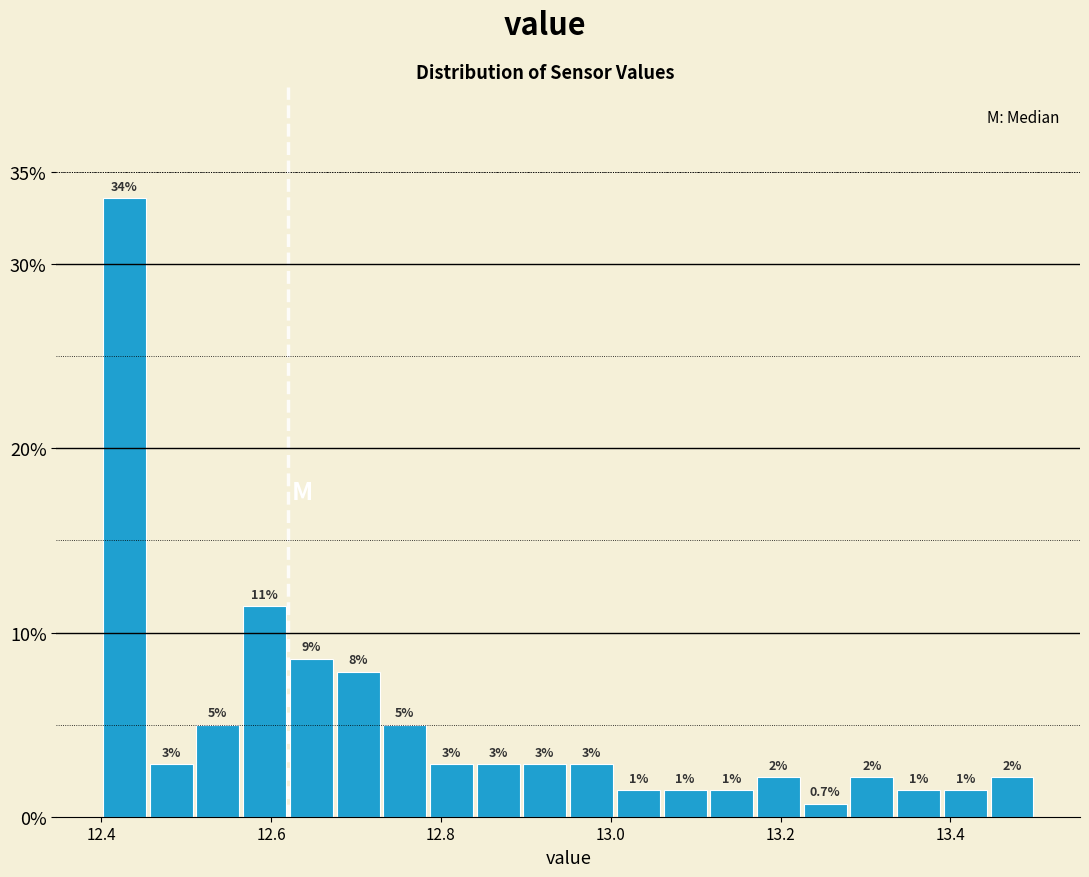

Read against the x-axis, roughly where is the centre of the tallest bar?

12.42